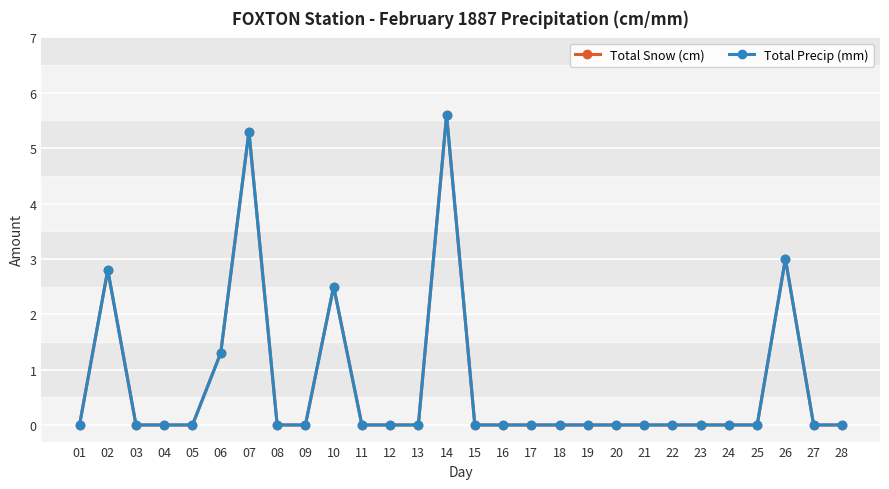

Is this an area chart (filled region under the line)?

No